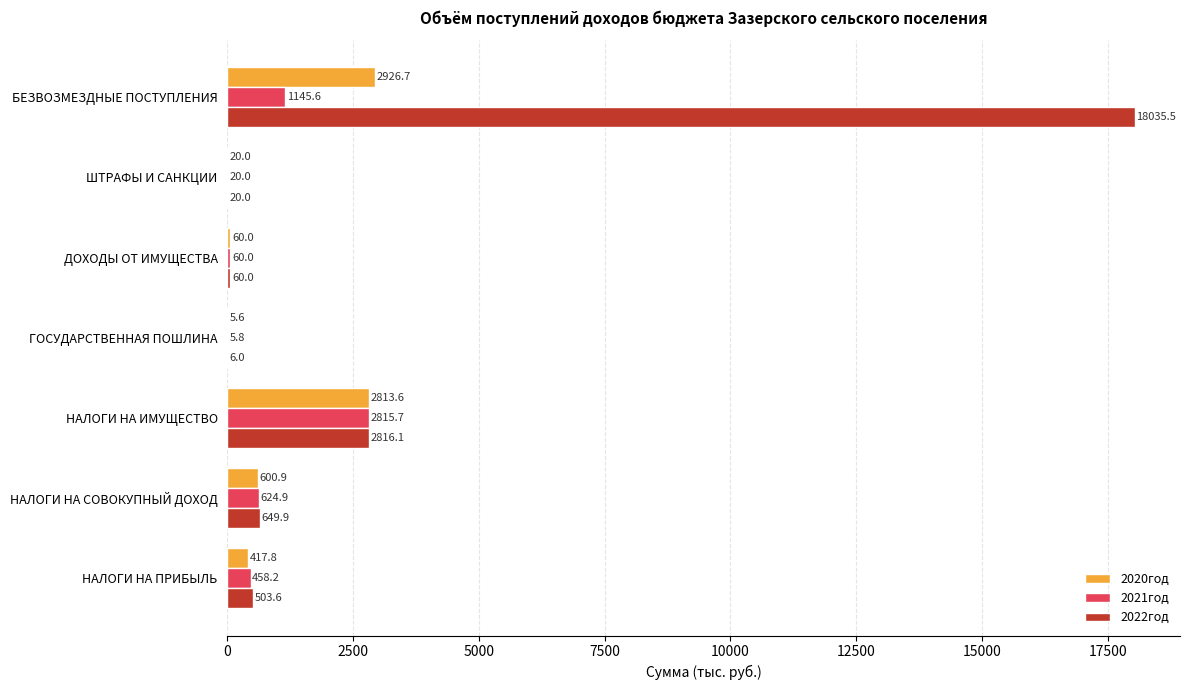

Read the 2022год value at НАЛОГИ НА ПРИБЫЛЬ.

503.6